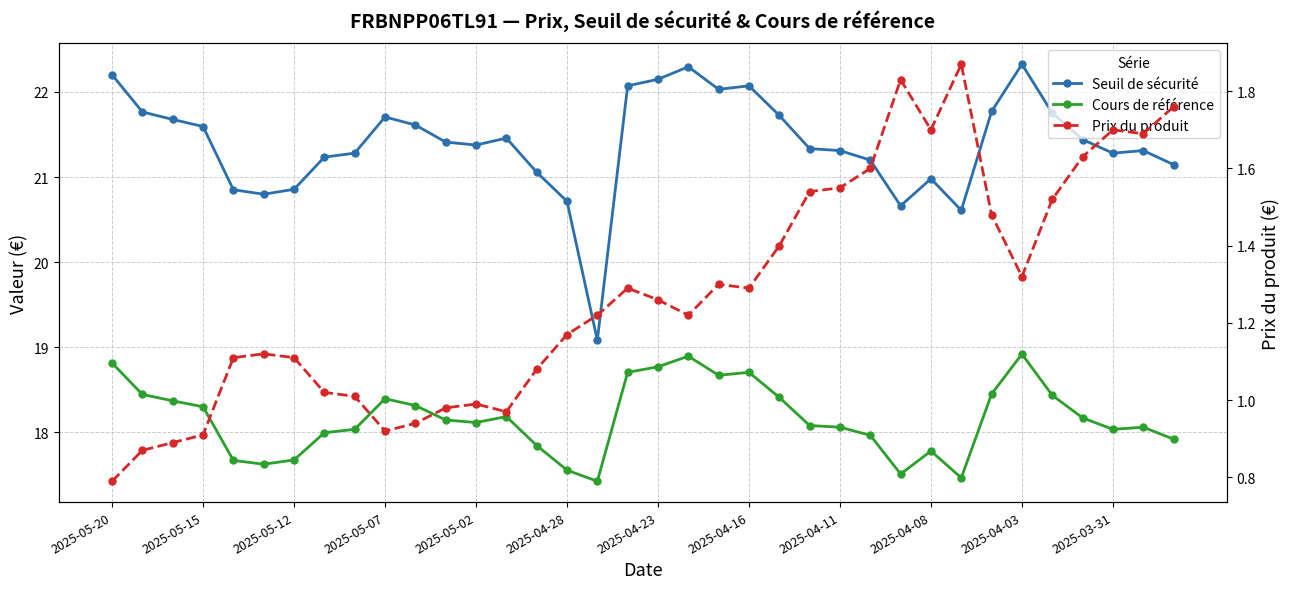

True or false: Prix du produit and Seuil de sécurité cross at least once.

False